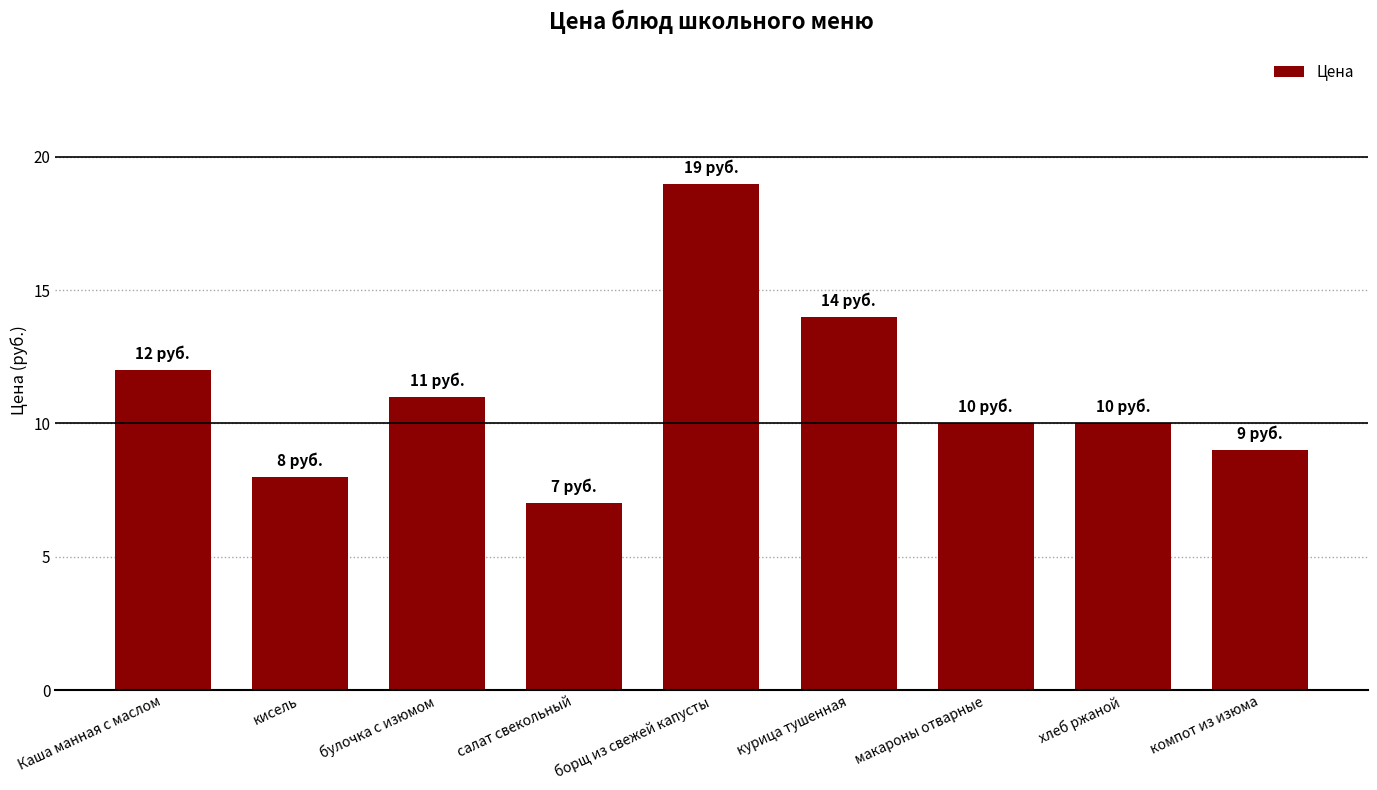

What is the value of the 3rd bar from the left?

11